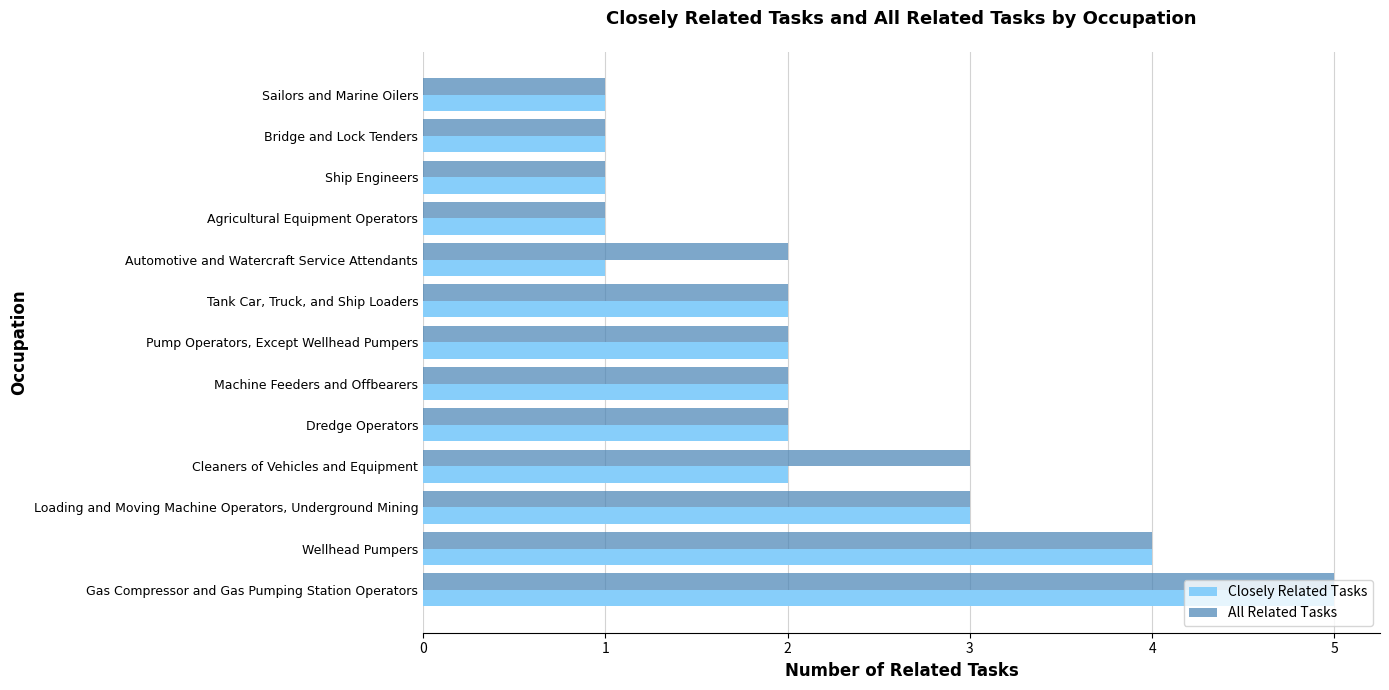

Count the number of categories in the chart.

13